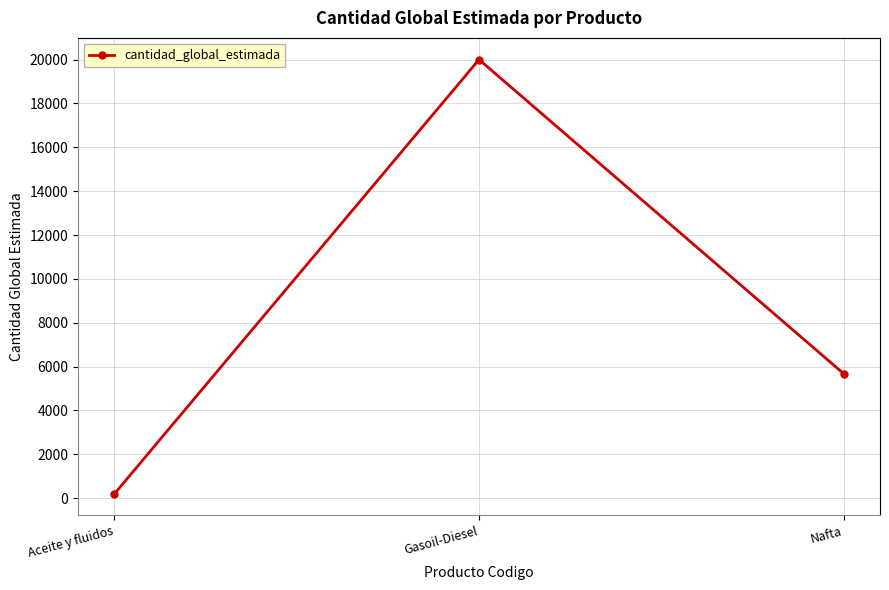

Count the number of data series in this chart.

1